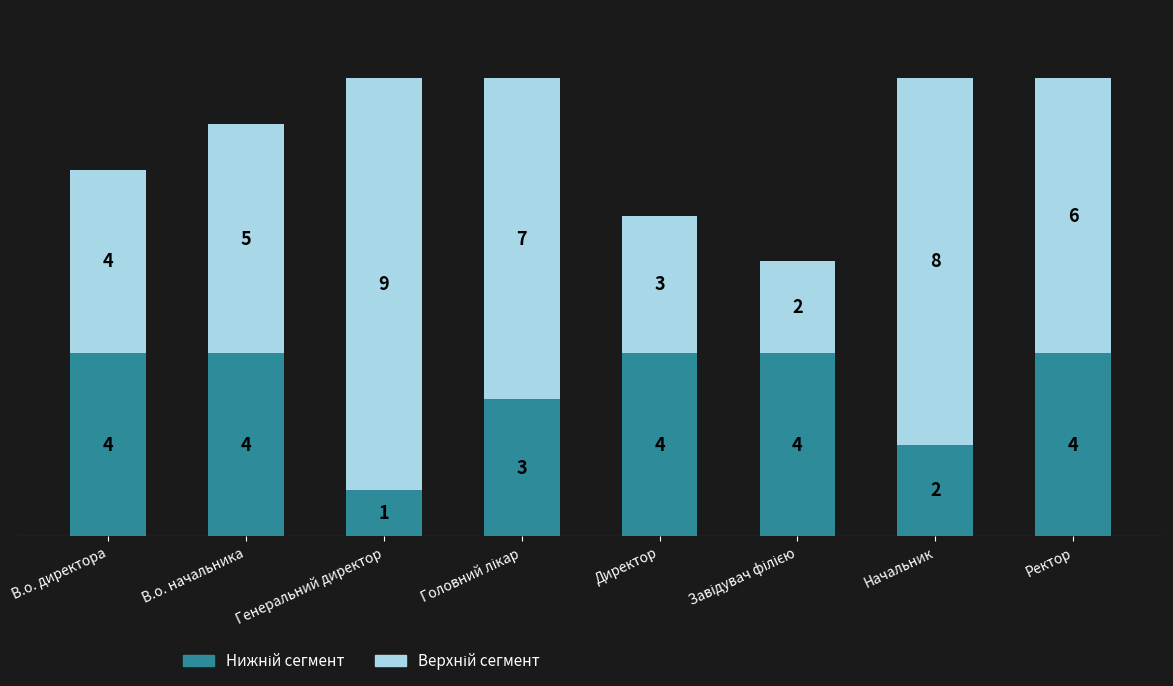

What is the total value across all series at Директор?

7